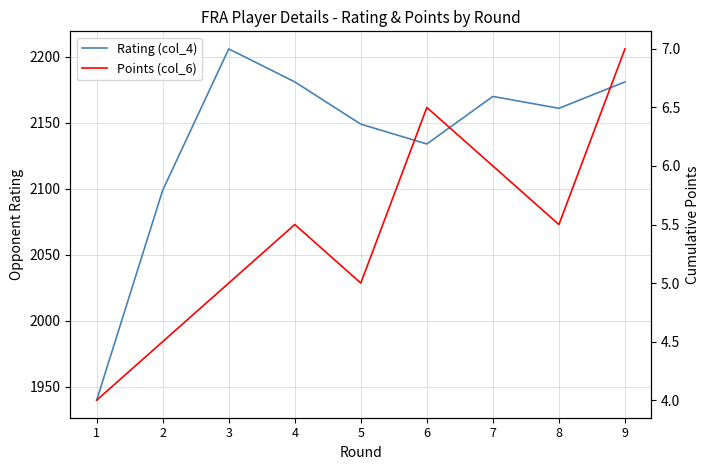

Reading left to right, what are all the values shown in this chart?

Rating (col_4): 1940.0	2099.0	2206.0	2181.0	2149.0	2134.0	2170.0	2161.0	2181.0
Points (col_6): 4.0	4.5	5.0	5.5	5.0	6.5	6.0	5.5	7.0